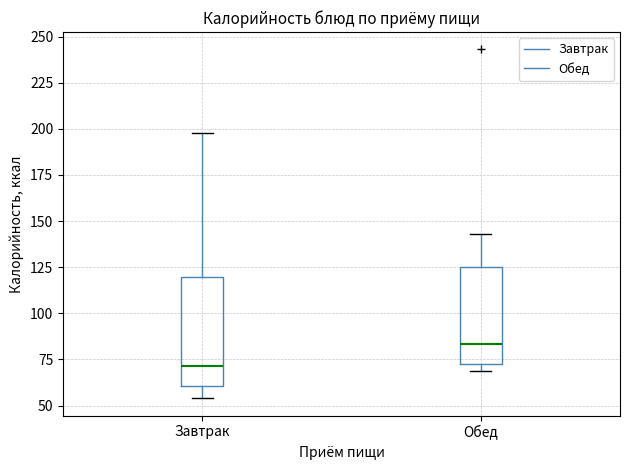

Which box is the tallest, from its lower edge to its upper edge?

Завтрак